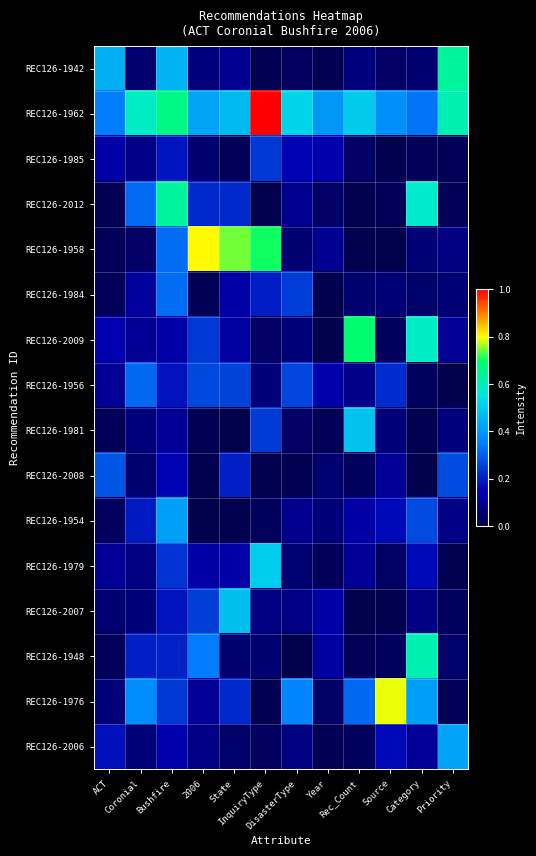

How many categories are shown in the chart?

12